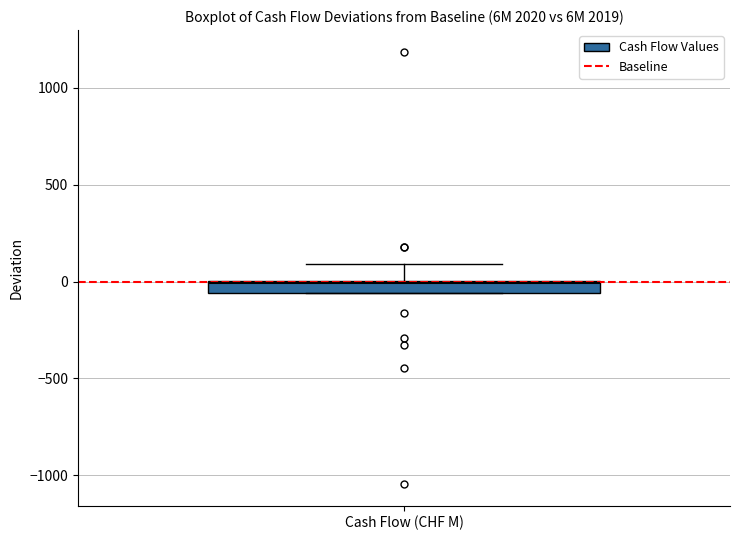

Where is the upper edge of the box for Cash Flow (CHF M) on the y-axis? The values are not printed on the chart, so give them approximately, as read against the axis.

0